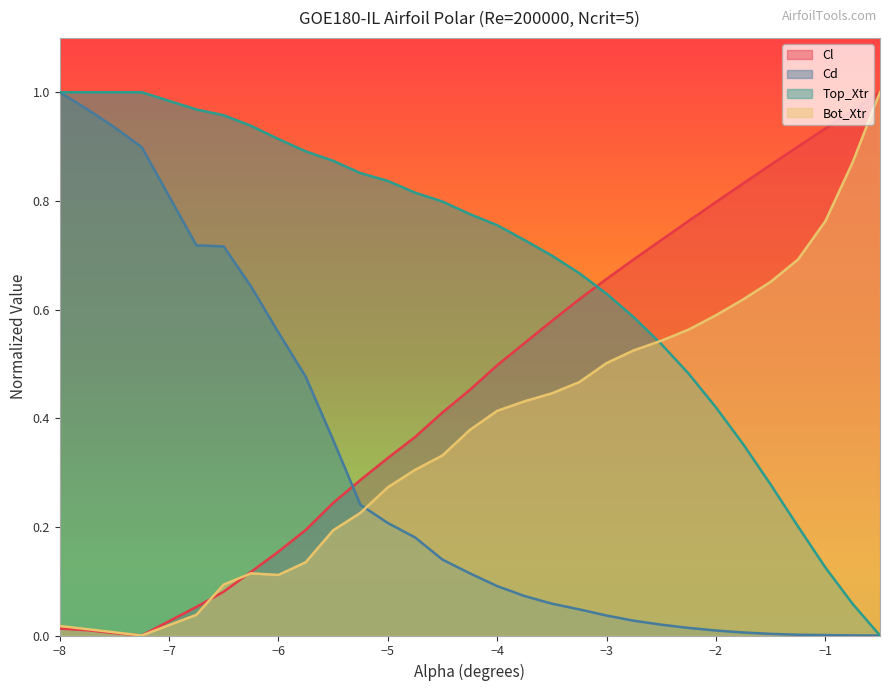

True or false: Cl and Bot_Xtr intersect in this chart.

True